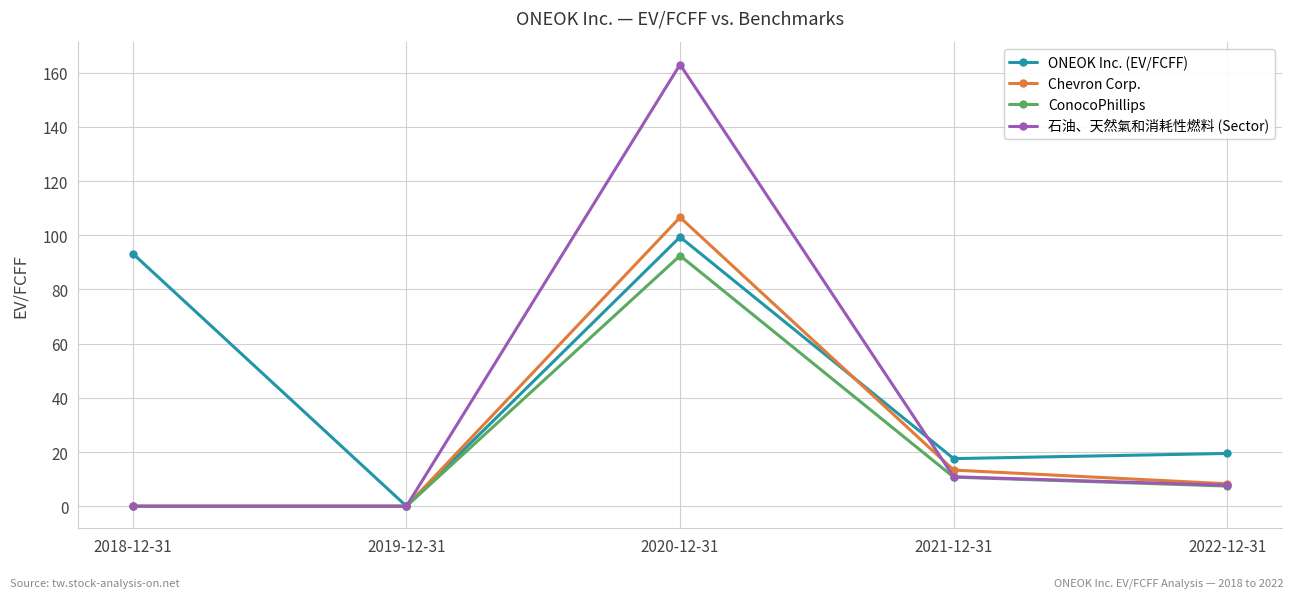

Does the chart display data point markers on the line(s)?

Yes